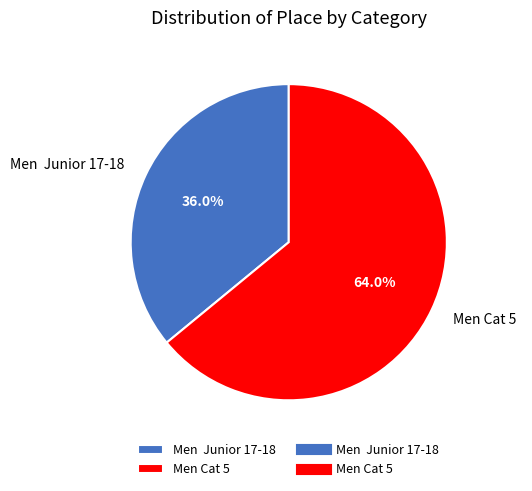

Rank the categories by value from lowest to highest.

Men Junior 17-18, Men Cat 5